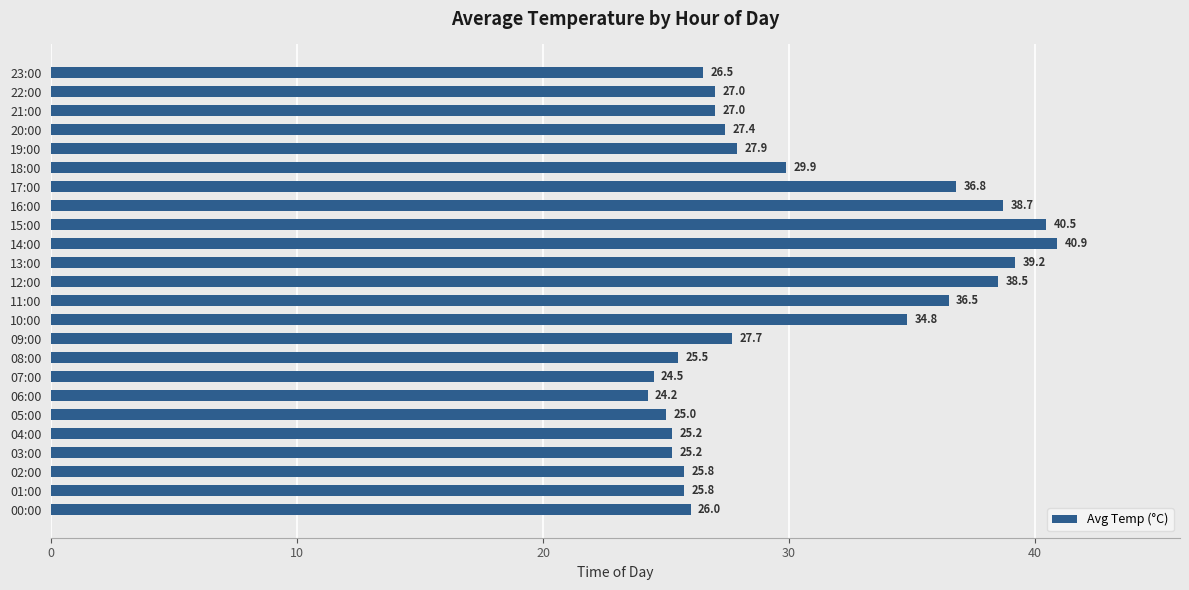

At which label is the value closest to 32?

18:00